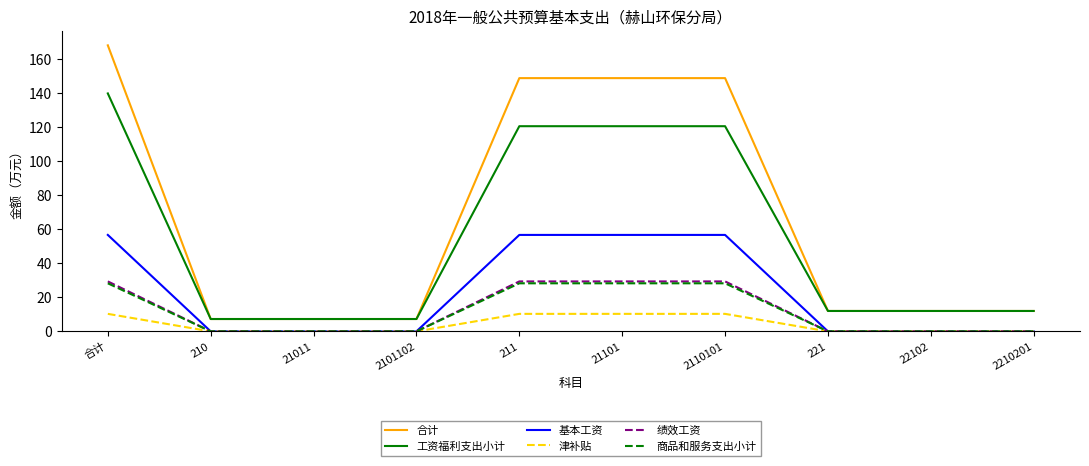

Does the chart display data point markers on the line(s)?

No